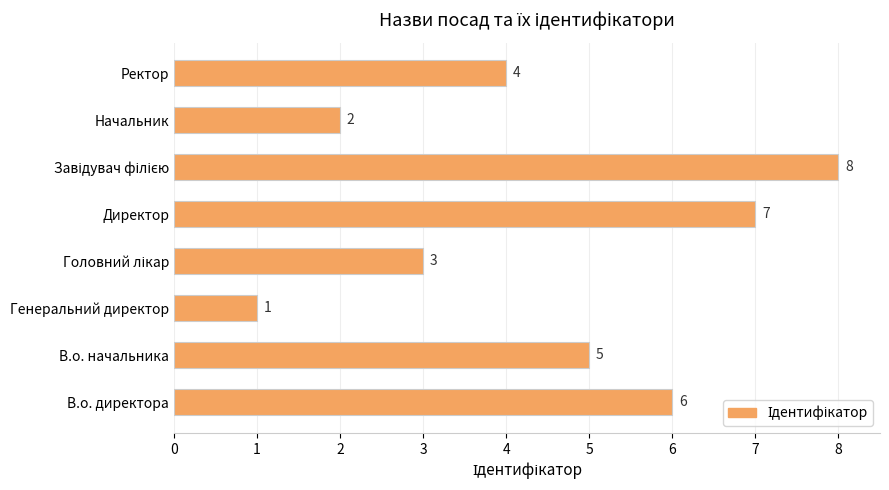

The value at В.о. начальника is 5. True or false?

True